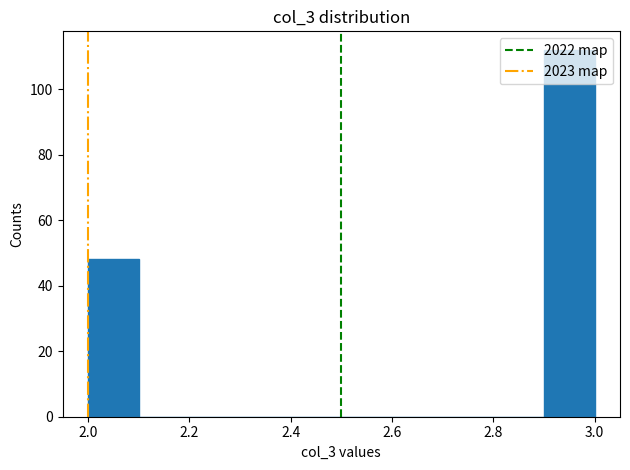

Reading left to right, list every bar in this chart as the range it spans on the x-axis followed by its height. The values are not printed on the chart, so give them approximately, as read against the axis.

2.0 to 2.1: 48
2.1 to 2.2: 0
2.2 to 2.3: 0
2.3 to 2.4: 0
2.4 to 2.5: 0
2.5 to 2.6: 0
2.6 to 2.7: 0
2.7 to 2.8: 0
2.8 to 2.9: 0
2.9 to 3.0: 112